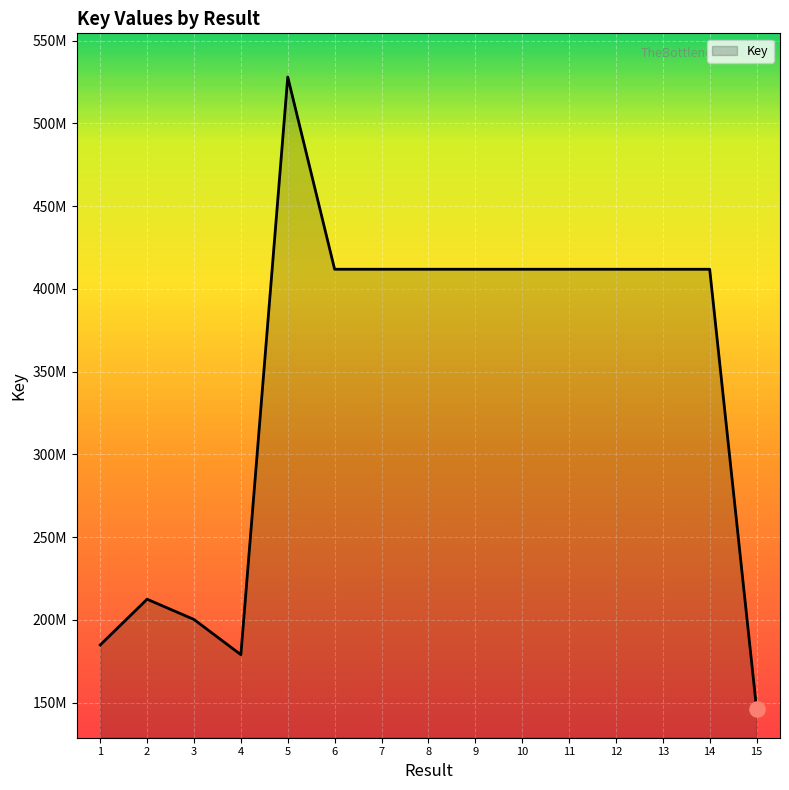

Is this an area chart (filled region under the line)?

Yes